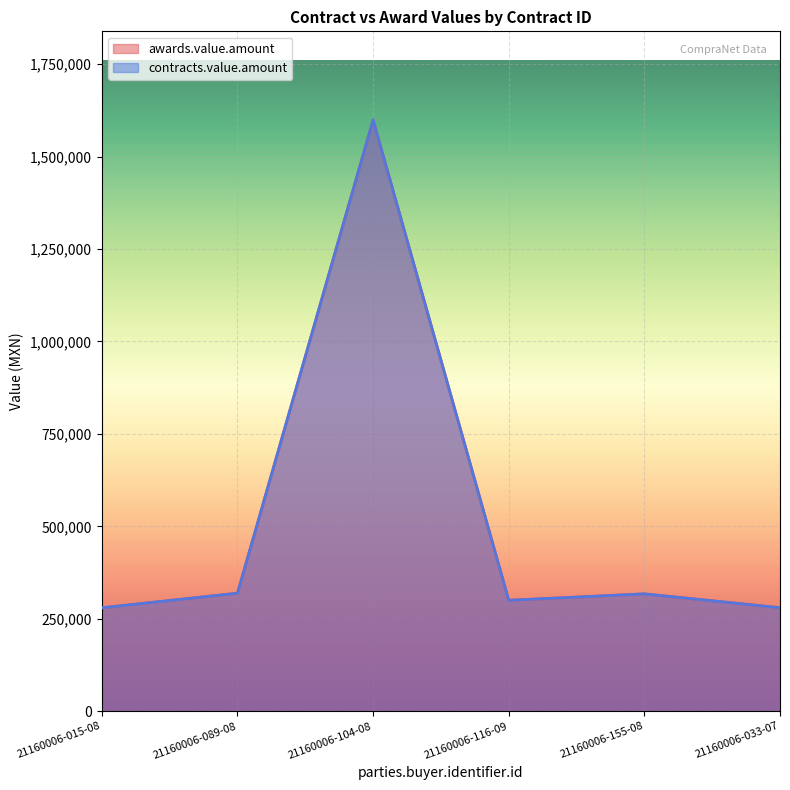

Where is contracts.value.amount nearest to the value 939296?

21160006-089-08